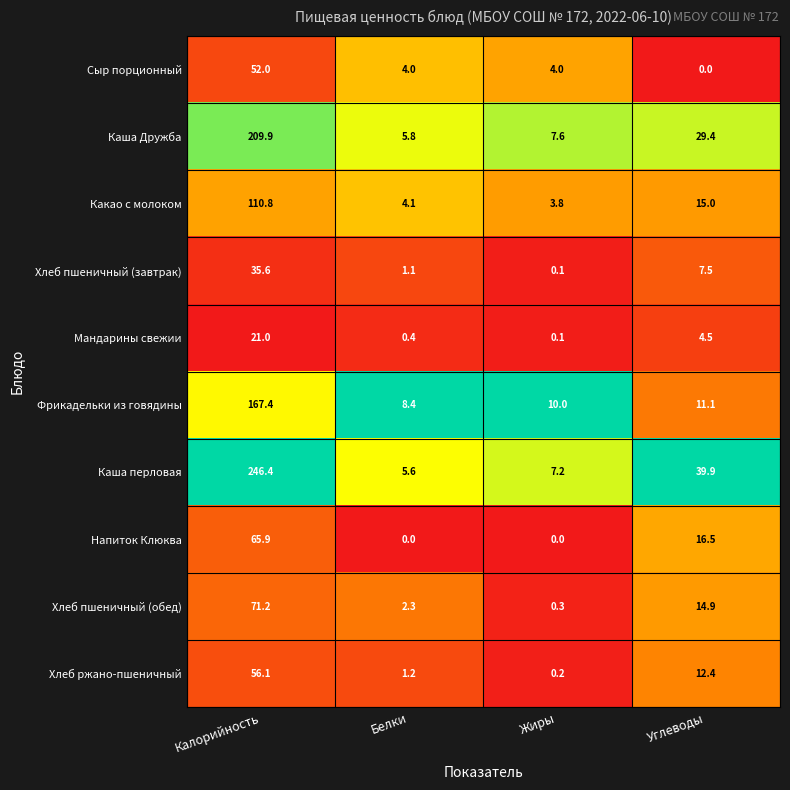

True or false: Напиток Клюква has a value of -39.9 at Белки.

False